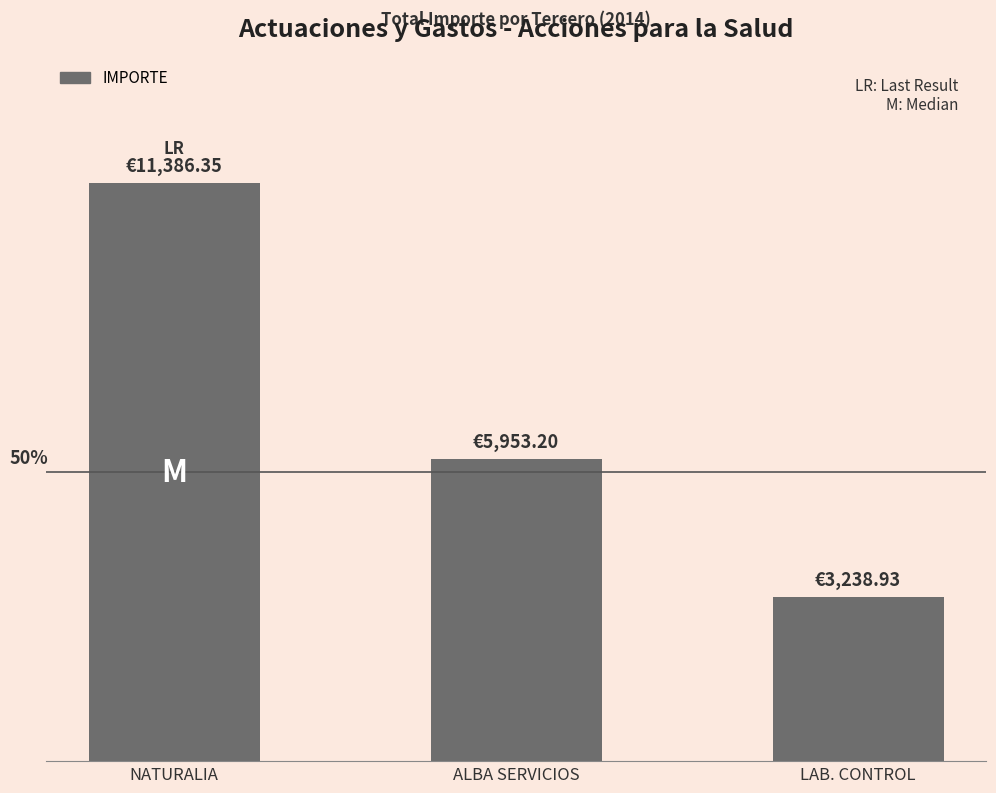

At which category does the chart reach its peak across all series?

NATURALIA